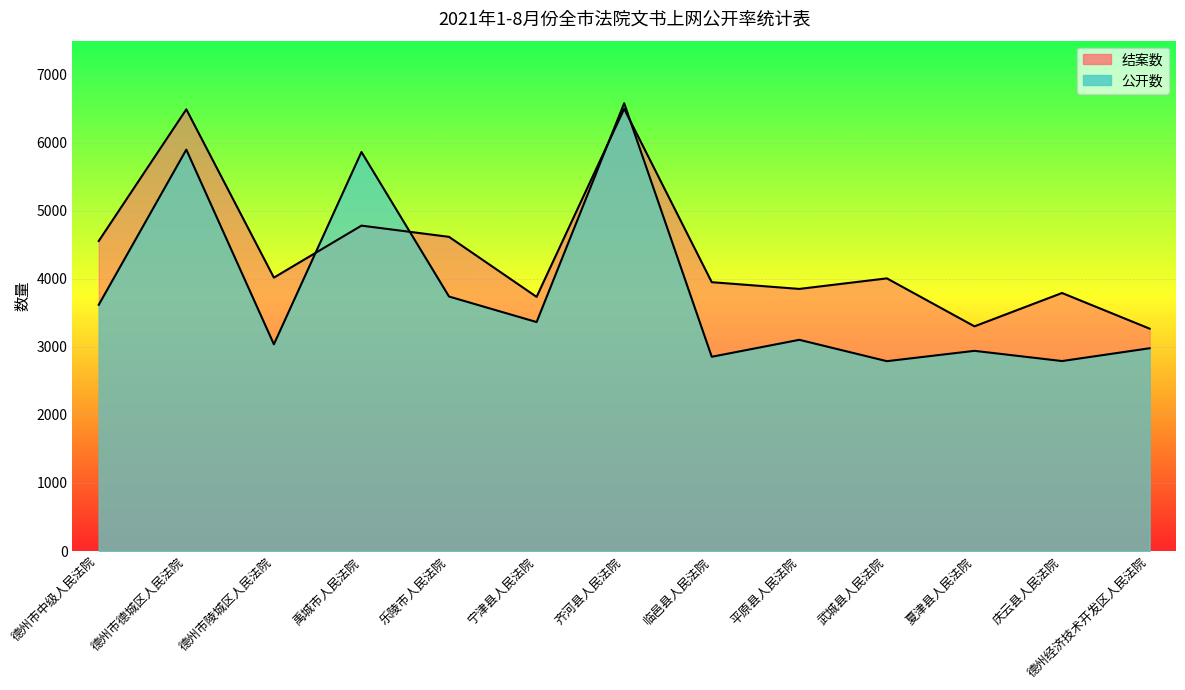

Which series has the largest total across all categories?

结案数